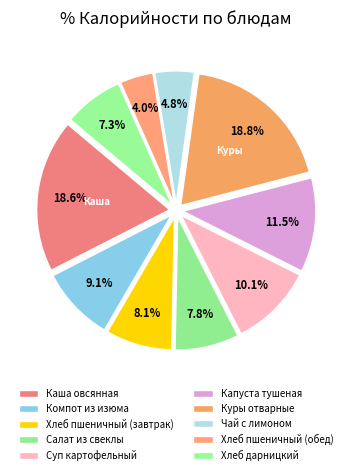

How many slices are in this pie chart?

10